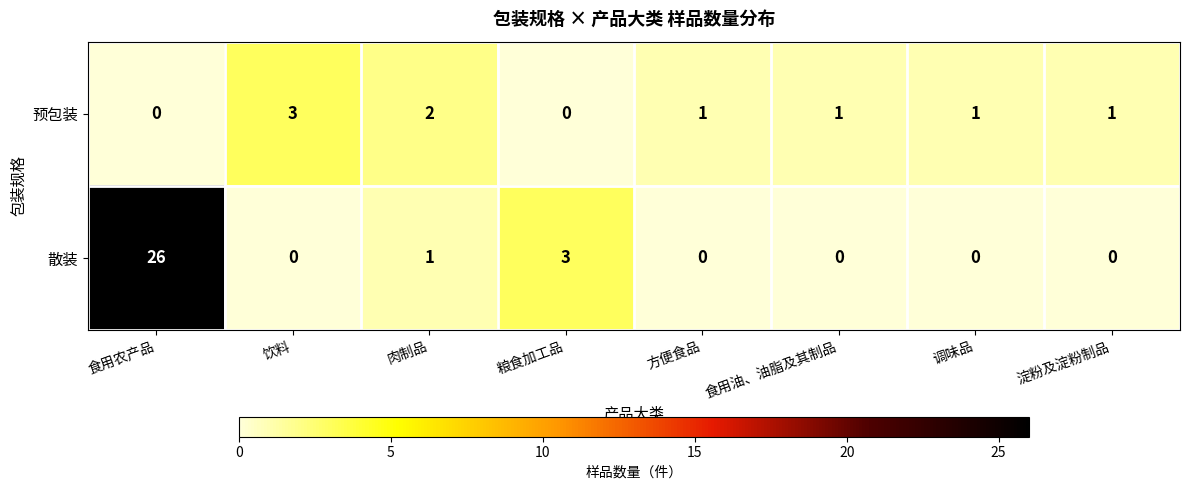

Rank the series by their maximum value, from lowest to highest.

预包装, 散装